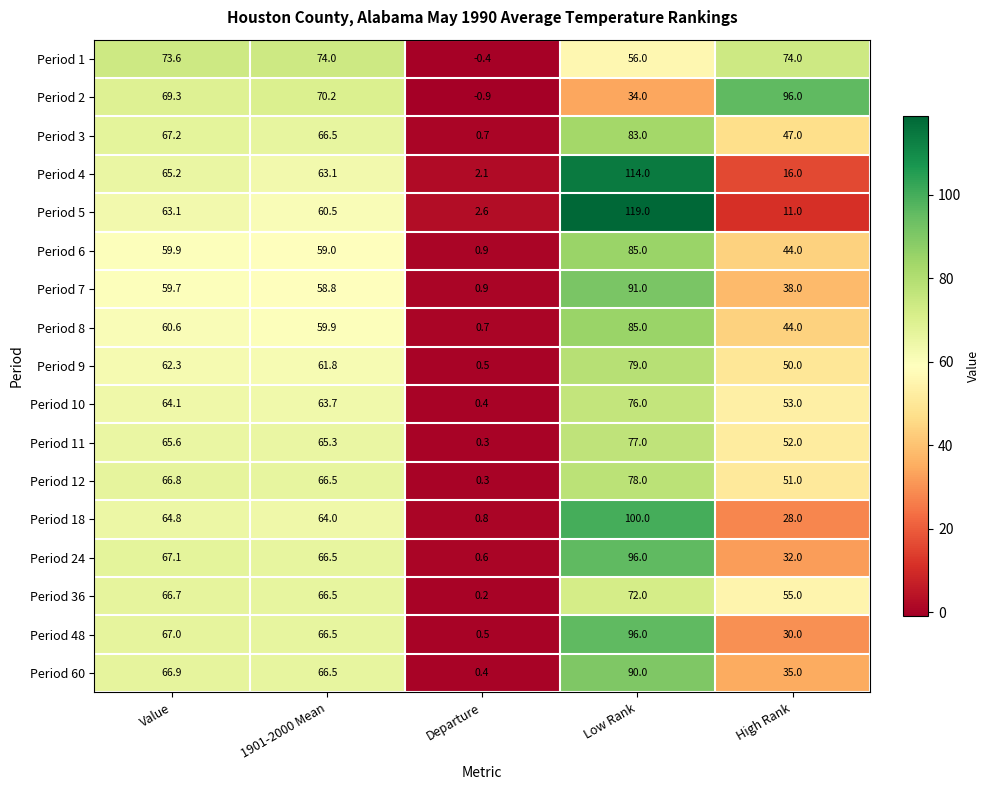

What is the difference between the Period 8 values at Low Rank and 1901-2000 Mean?

25.1